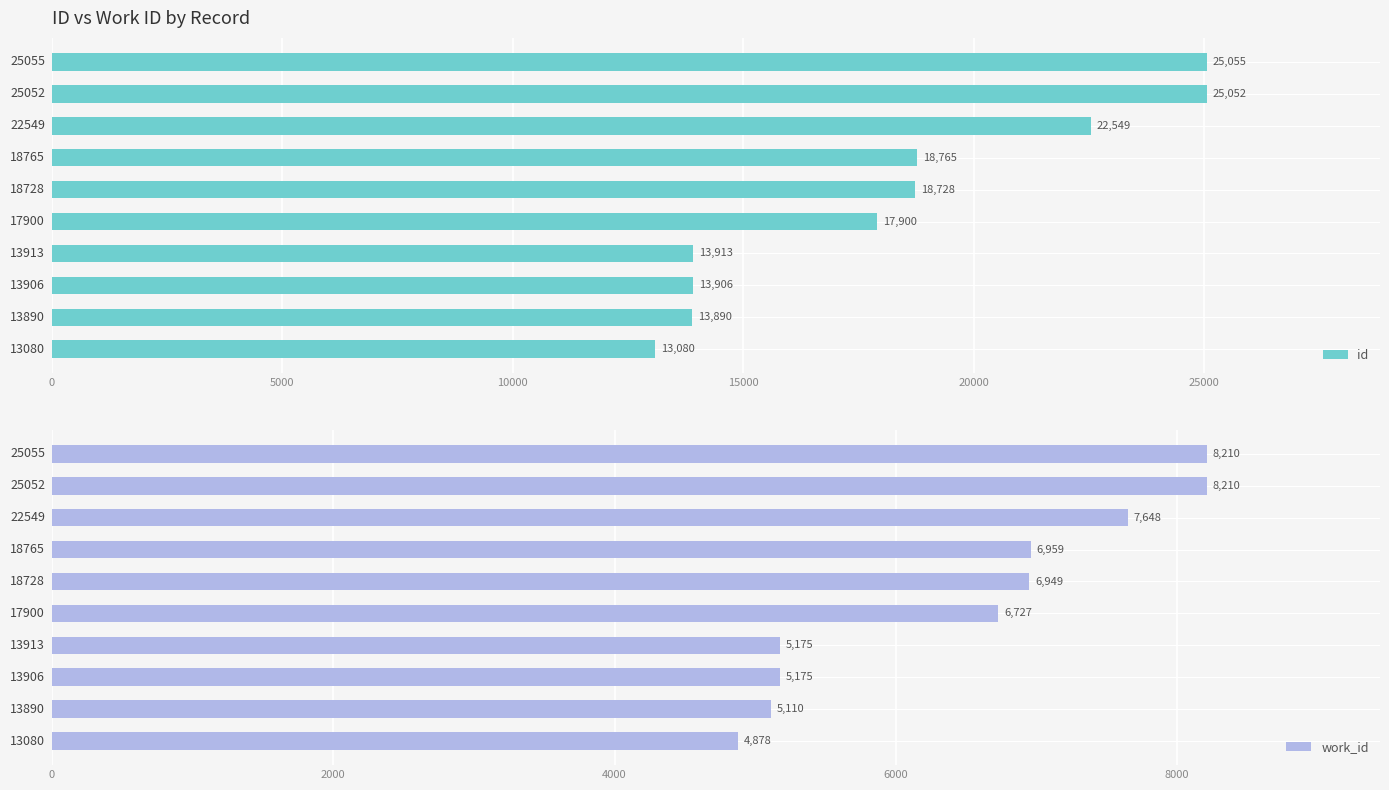

Is it true that id equals 7541 at 13906?

False